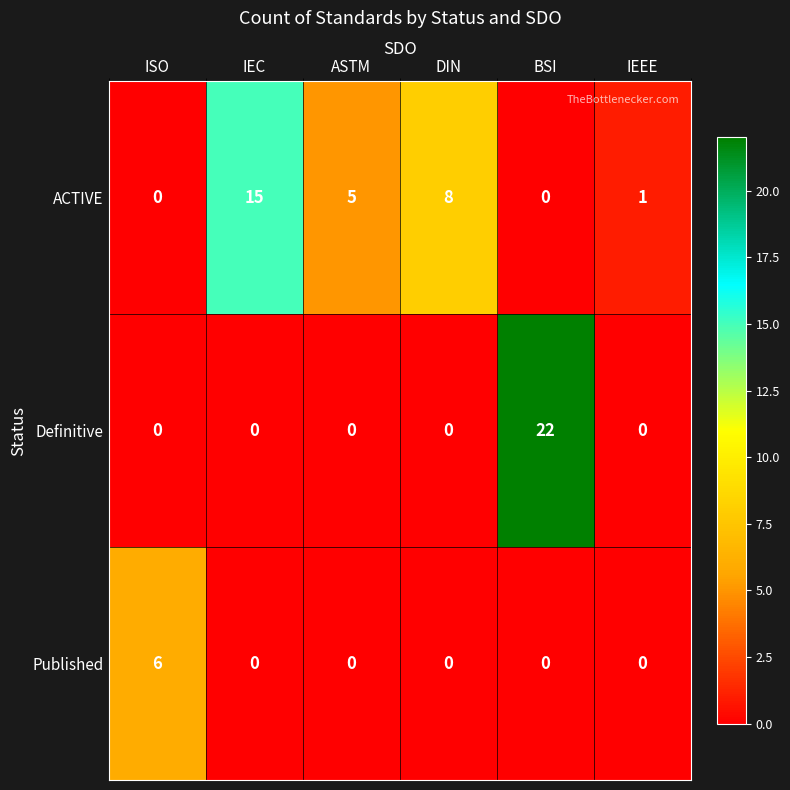

Count the number of categories in the chart.

6